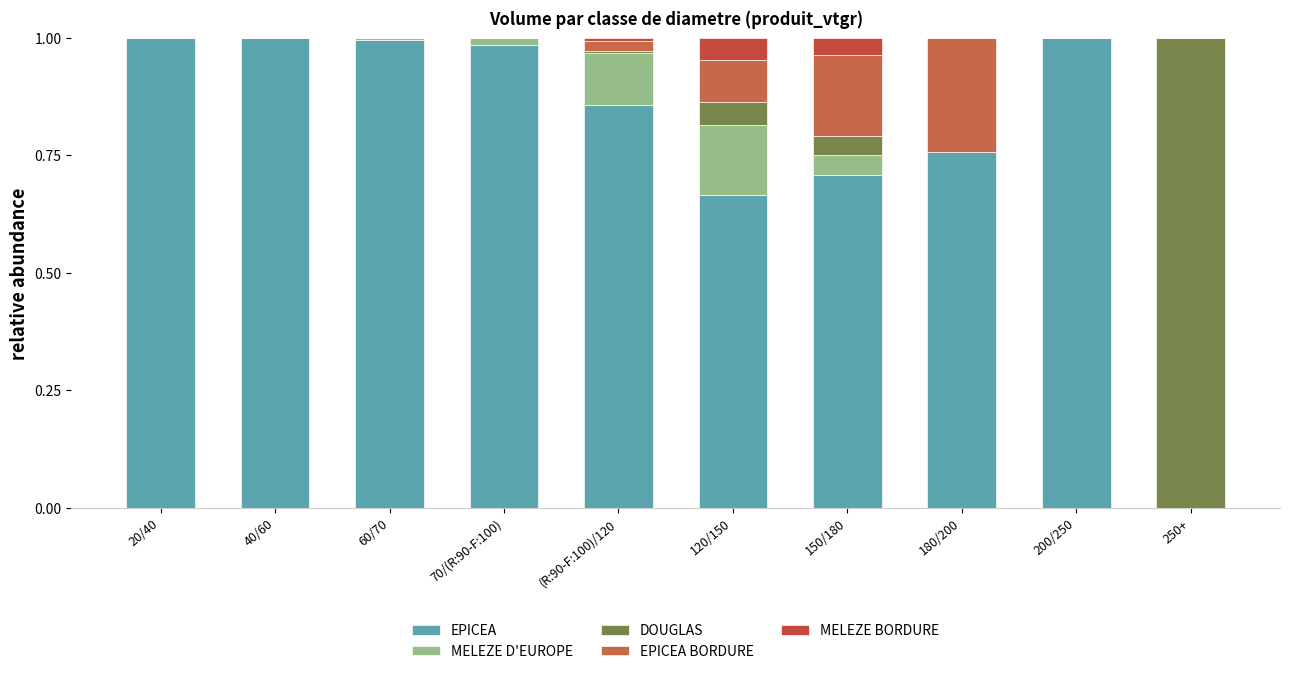

The MELEZE D'EUROPE series shows 0.0 at 60/70. True or false?

False